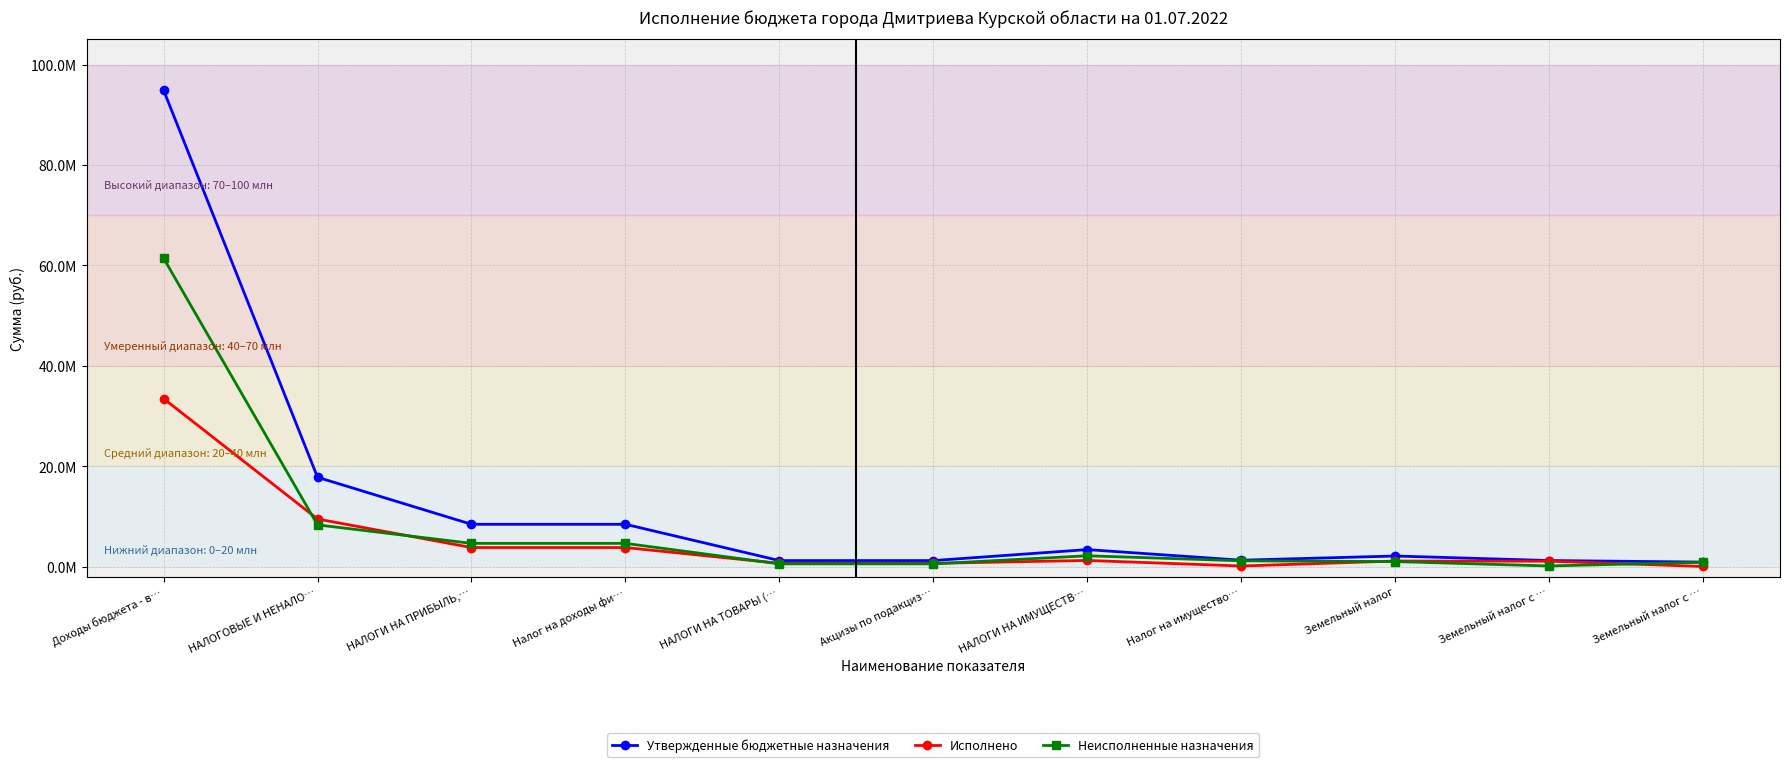

What is the label of the 2nd point from the right?

Земельный налог с …